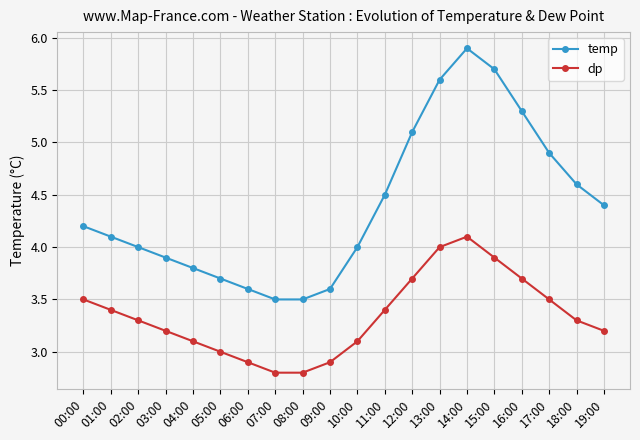

Reading left to right, what are all the values shown in this chart?

temp: 00:00=4.2	01:00=4.1	02:00=4.0	03:00=3.9	04:00=3.8	05:00=3.7	06:00=3.6	07:00=3.5	08:00=3.5	09:00=3.6	10:00=4.0	11:00=4.5	12:00=5.1	13:00=5.6	14:00=5.9	15:00=5.7	16:00=5.3	17:00=4.9	18:00=4.6	19:00=4.4
dp: 00:00=3.5	01:00=3.4	02:00=3.3	03:00=3.2	04:00=3.1	05:00=3.0	06:00=2.9	07:00=2.8	08:00=2.8	09:00=2.9	10:00=3.1	11:00=3.4	12:00=3.7	13:00=4.0	14:00=4.1	15:00=3.9	16:00=3.7	17:00=3.5	18:00=3.3	19:00=3.2